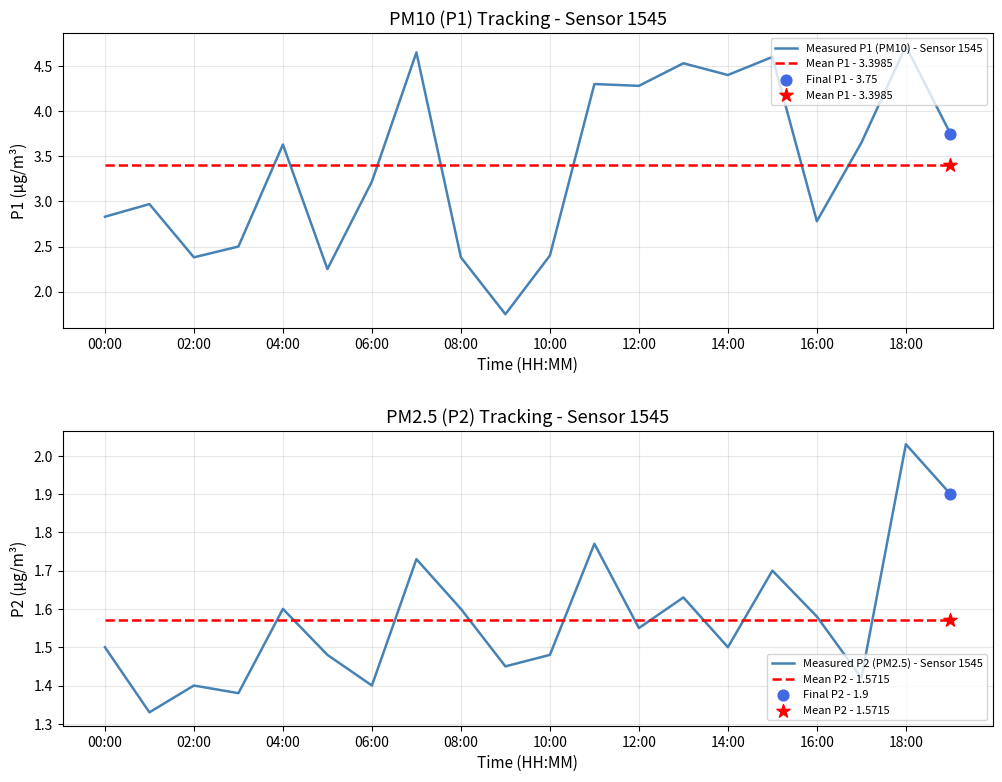

Which series has the largest total across all categories?

Measured P1 (PM10) - Sensor 1545